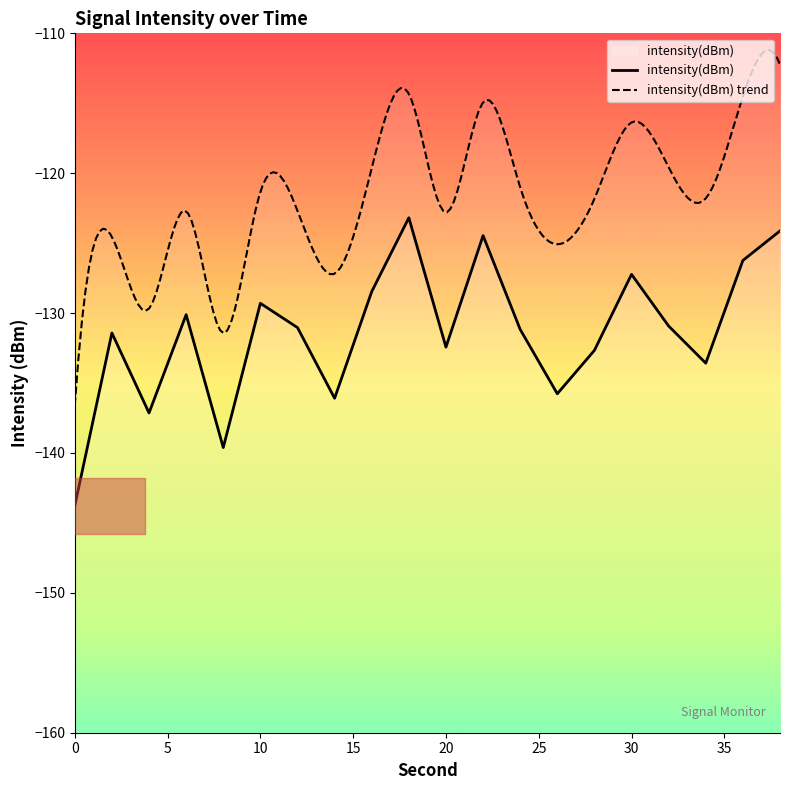

How many points are higher than both their immediate neighbors (excluding endpoints)?

6